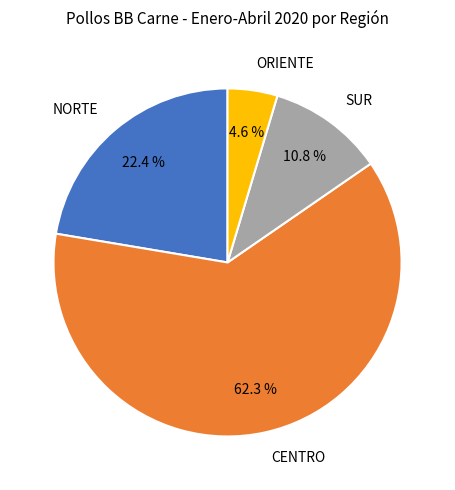

To the nearest percent, what percentage of the pie is ORIENTE?

5%